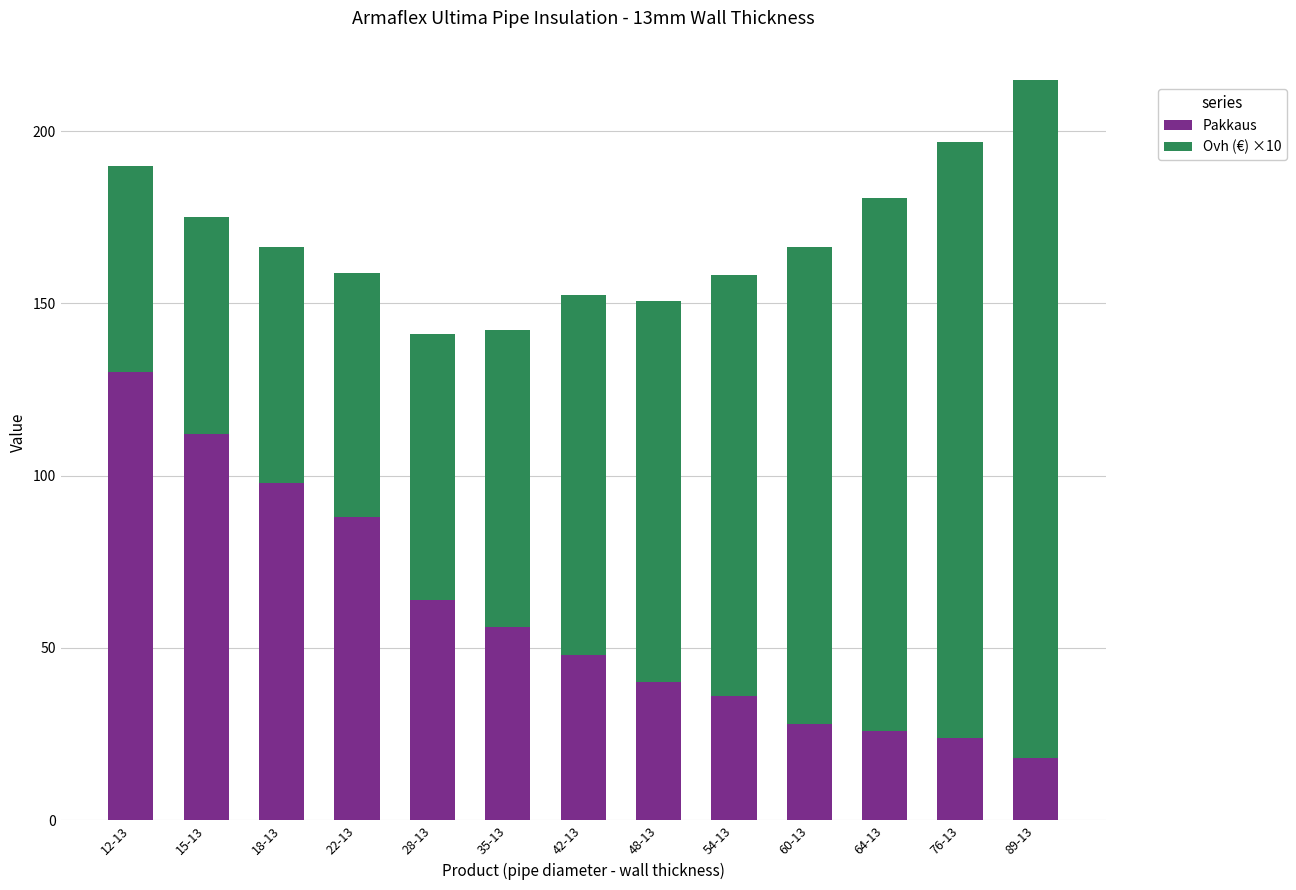

True or false: Pakkaus has a value of 98.0 at 18-13.

True